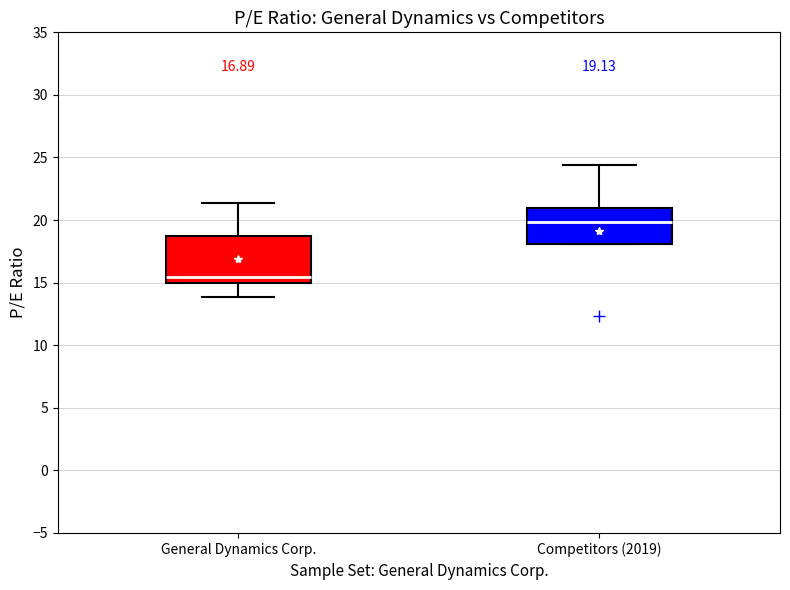

Which box has the highest median line?

Competitors (2019)